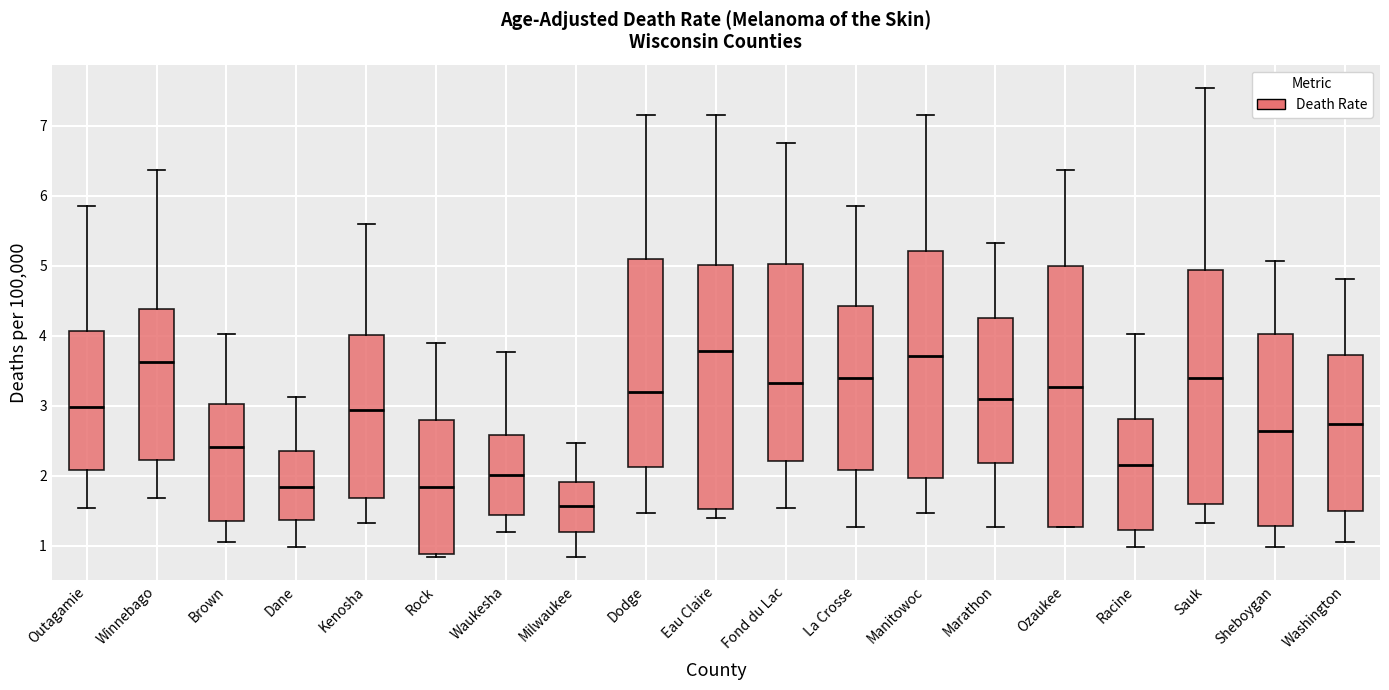

Comparing the boxes themselves (not the whiskers), which one is the tallest?

Ozaukee